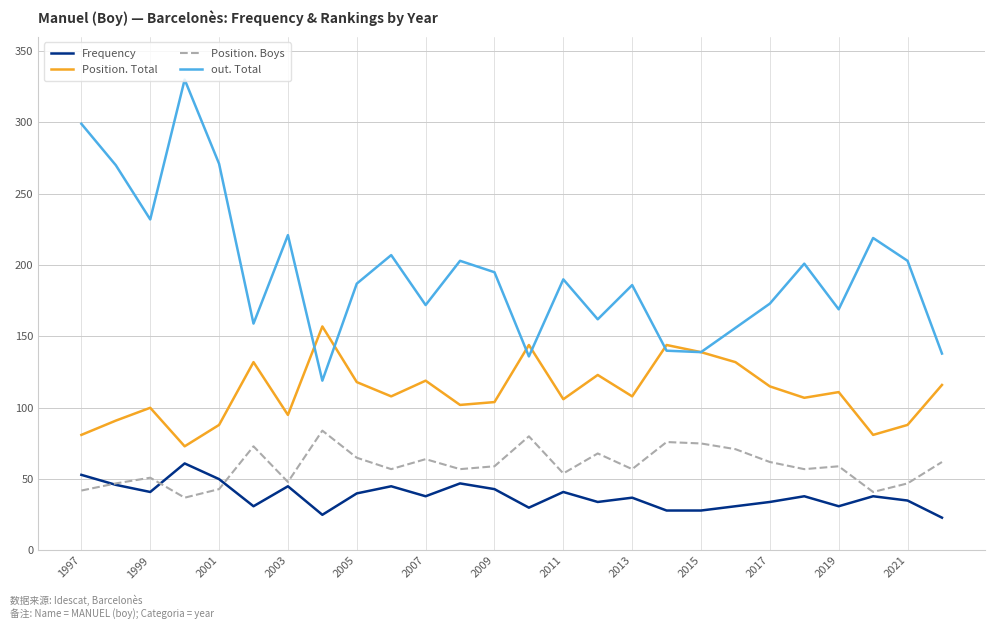

Which series has the widest spread of values?

out. Total